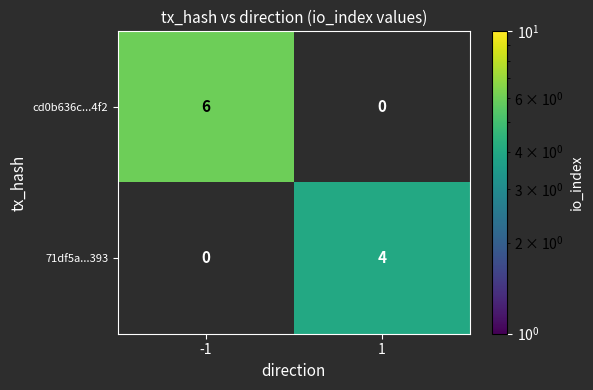

The cd0b636c...4f2 series shows 6 at -1. True or false?

True